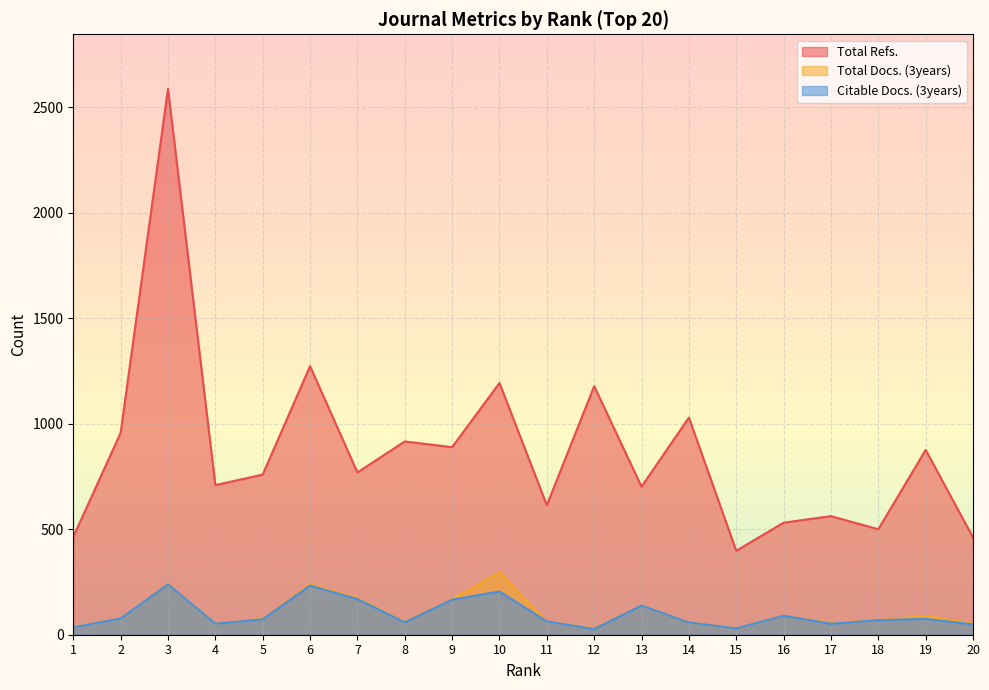

Reading left to right, extract all data points from this chart.

Total Refs.: 464	957	2587	709	759	1273	769	916	889	1193	614	1178	702	1029	398	531	562	500	876	461
Total Docs. (3years): 35	78	240	52	75	240	174	61	168	295	63	30	138	58	30	90	56	69	88	54
Citable Docs. (3years): 35	77	239	52	73	233	169	59	166	205	63	27	138	58	30	90	52	69	75	49